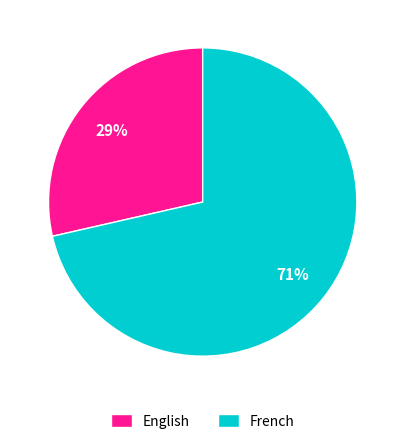

To the nearest percent, what is the combined percentage of English and French?

100%